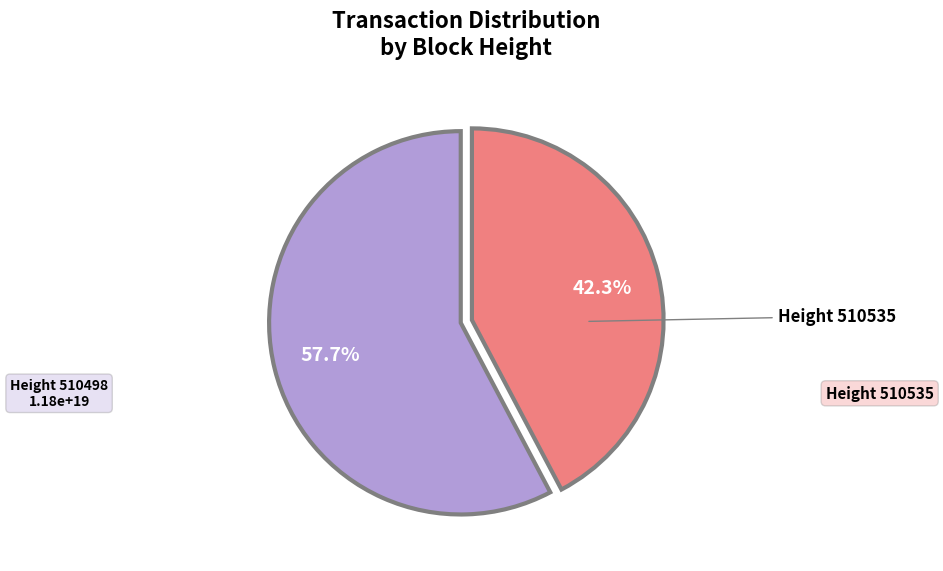

Does any single category account for the majority?

Yes